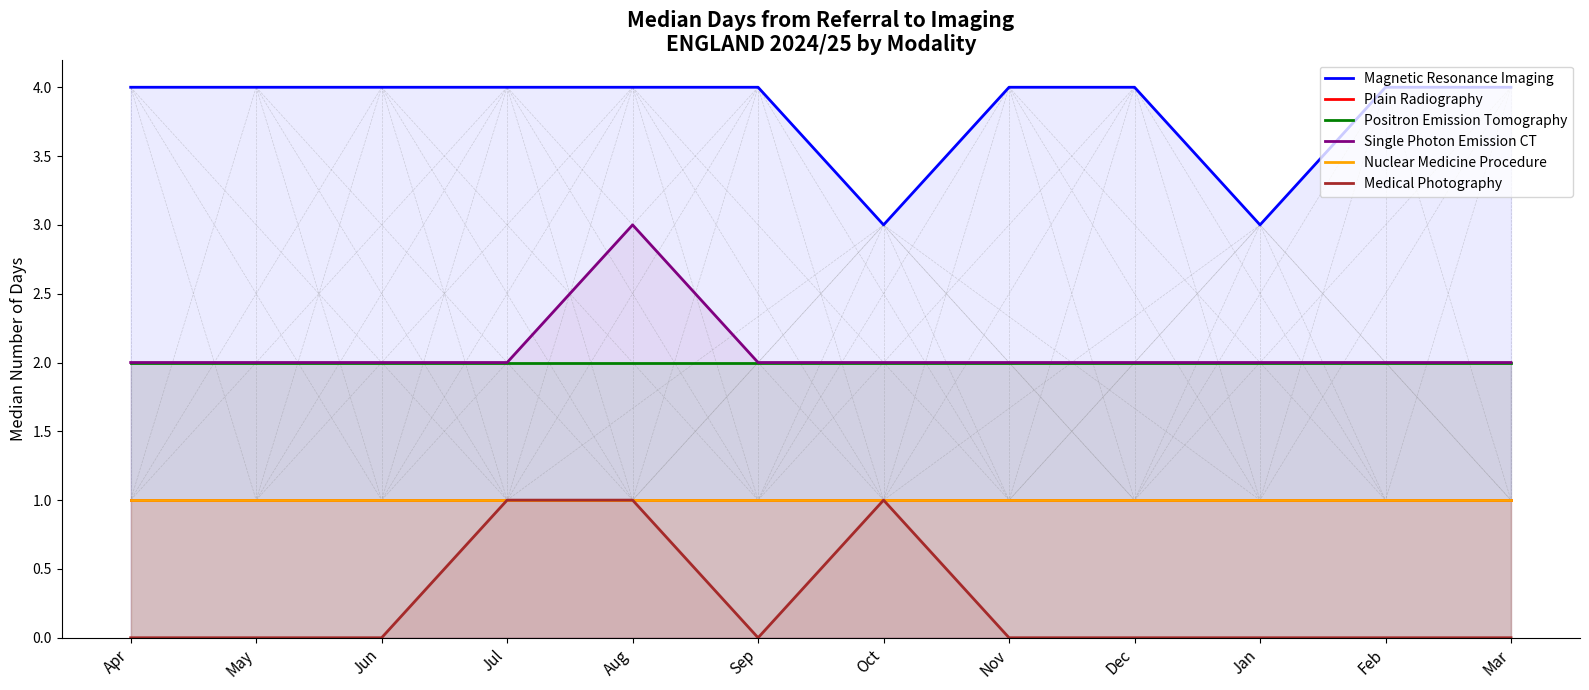

At how many categories does at least one series exceed 2?

12